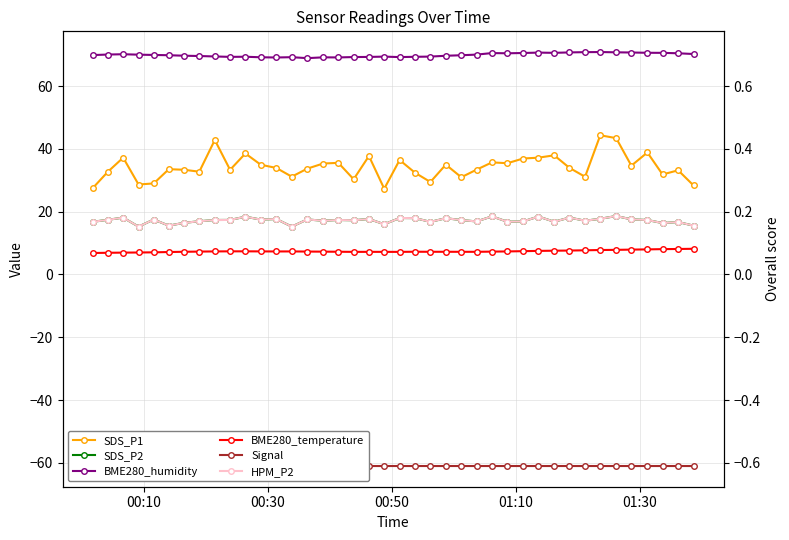

In Signal, how many points are higher than both neighbors (excluding endpoints)?

1